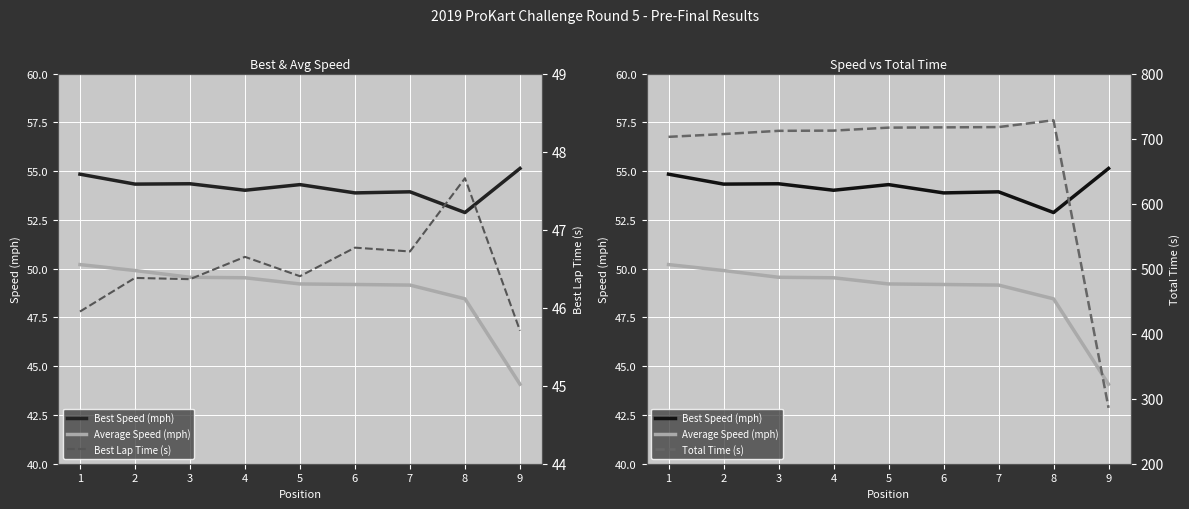

True or false: Best Lap Time (s) has more than 2 points higher than both neighbors.

True